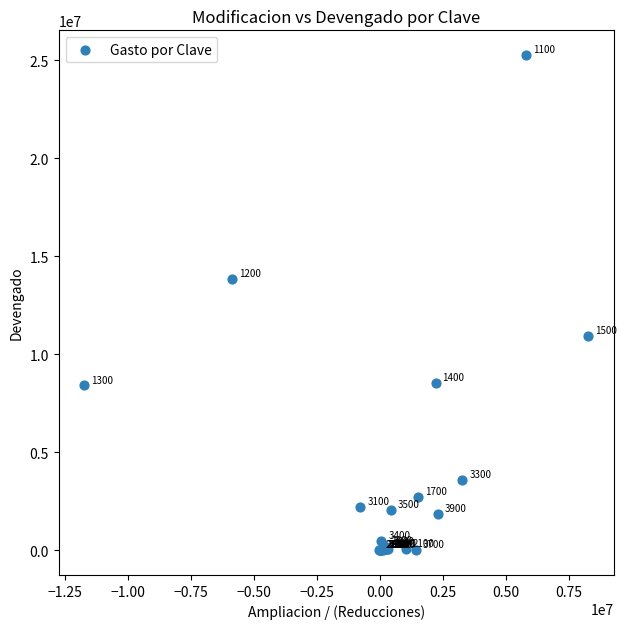

What Y value in the scatter plot is closest to 12632941?

13836011.2